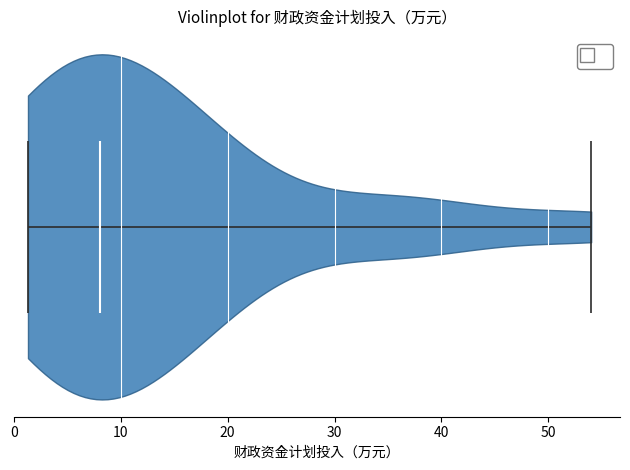

Read this violin plot against the x-axis: where its median line is, and the lowest and highest points the violin reaches. The values are not printed on the chart, so give them approximately, as read against the axis.

median line 8, lowest point 1, highest point 54